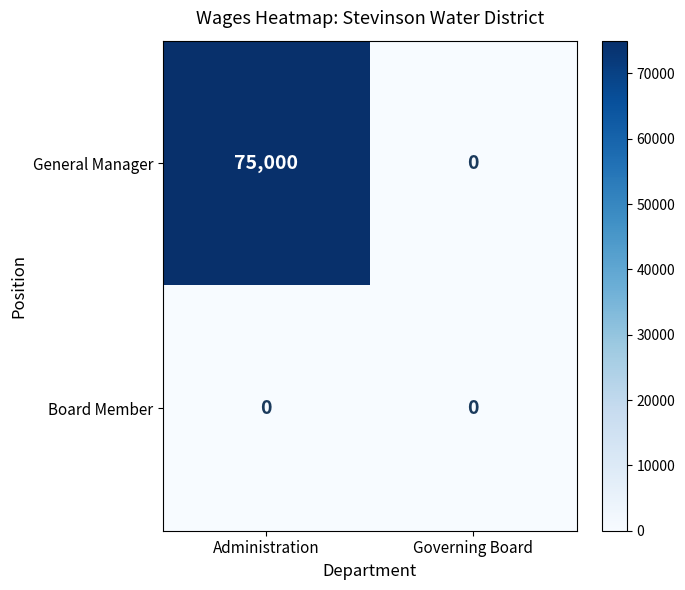

How many distinct data groups are displayed?

2